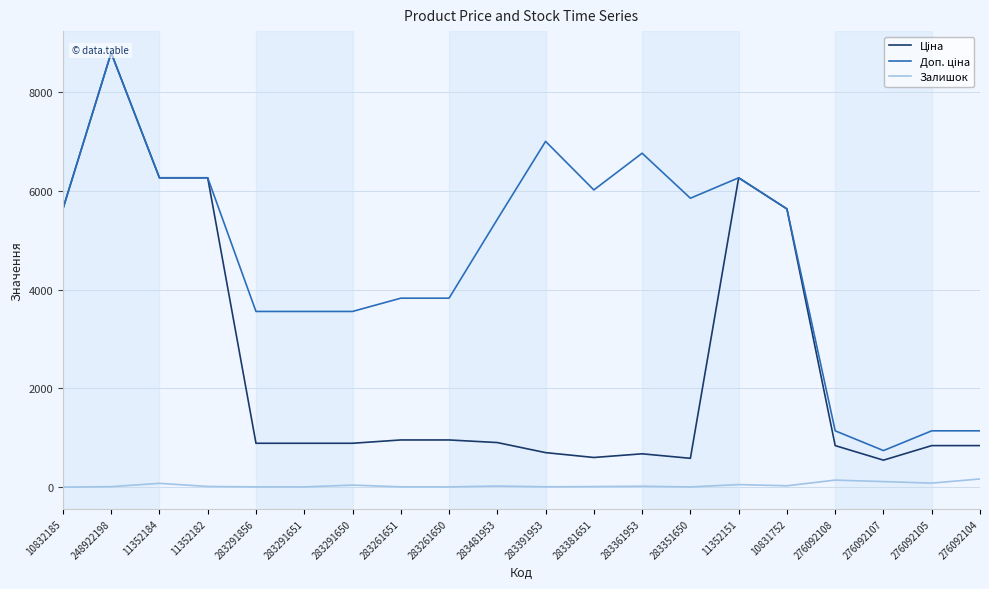

Where is Доп. ціна nearest to the value 4769?

283481953